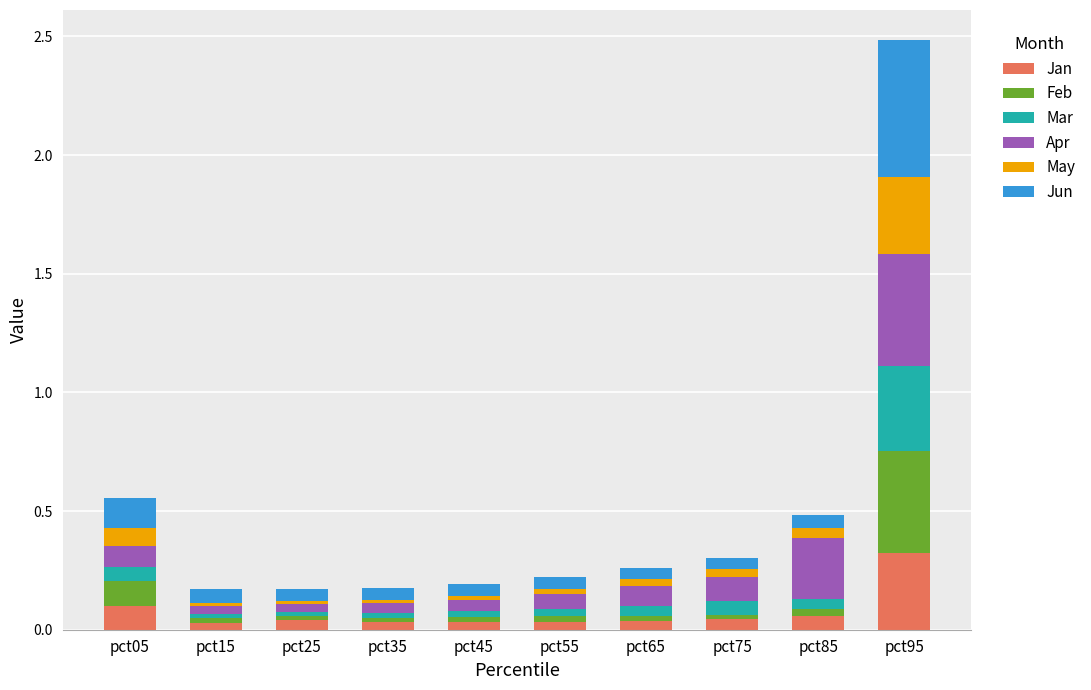

Does the chart contain stacked bars?

Yes